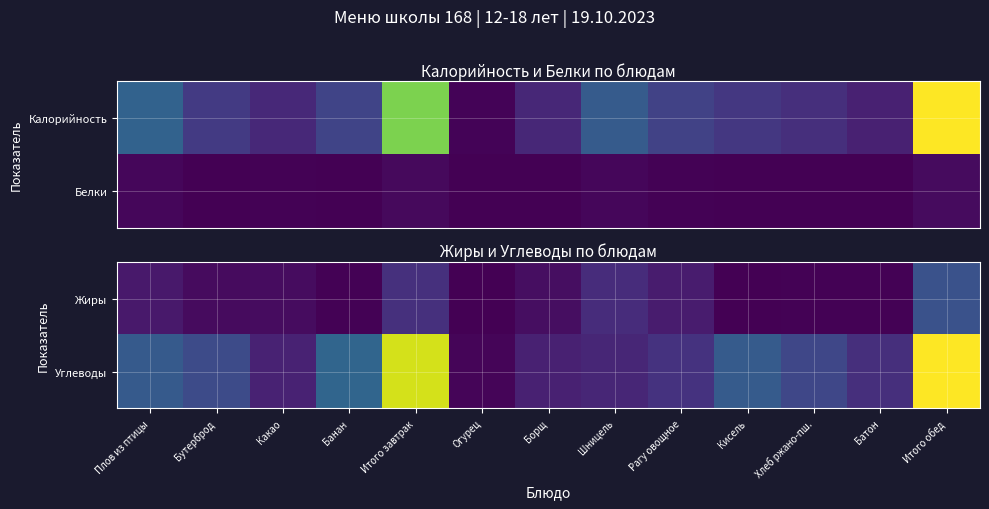

The value of Жиры at Кисель is 0.1. True or false?

False